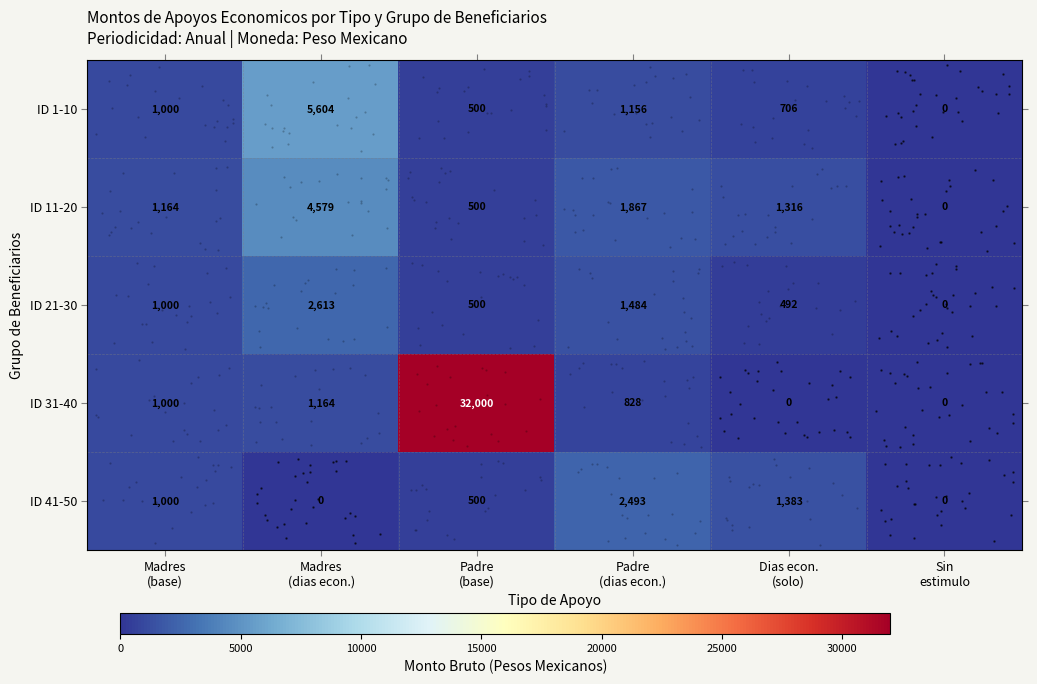

At how many categories does at least one series exceed 11726?

1